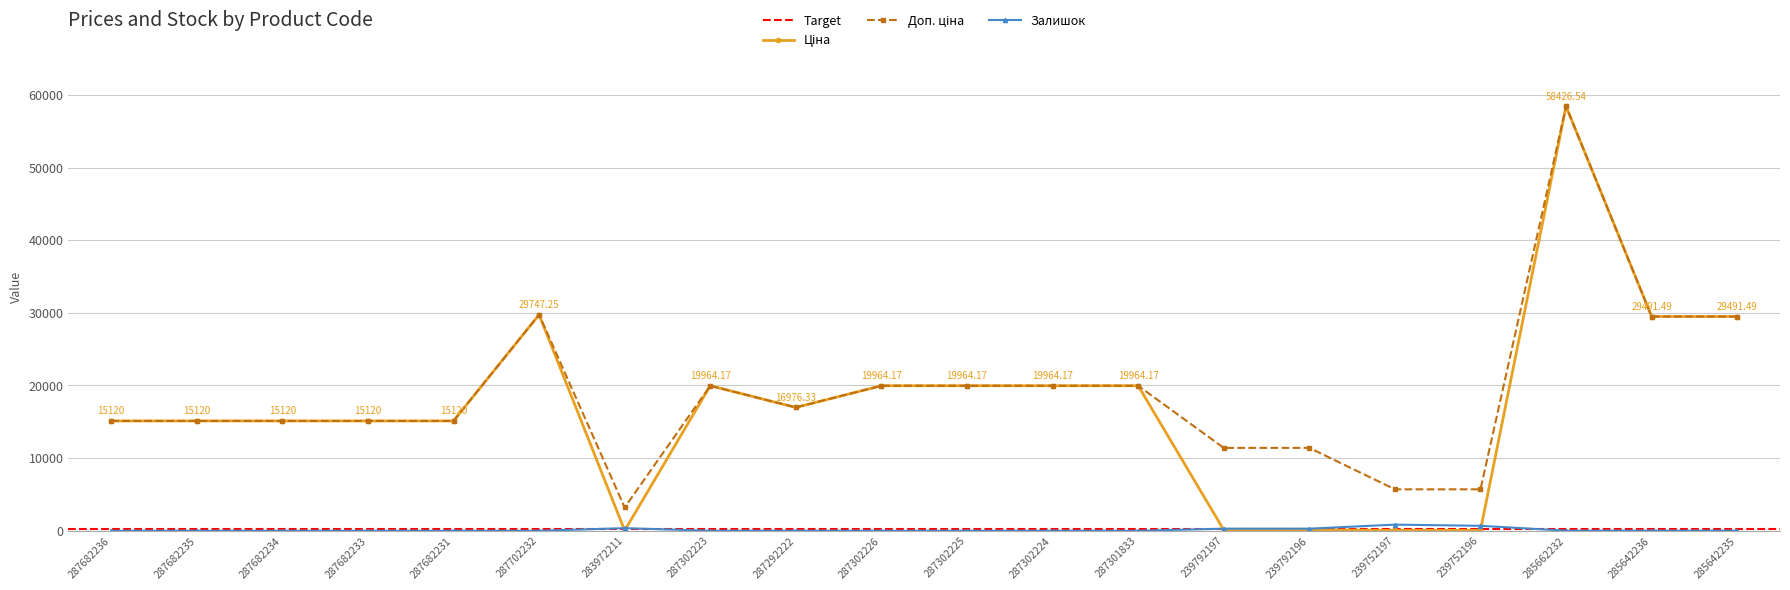

At which category is the sum across all series the highest?

285662232